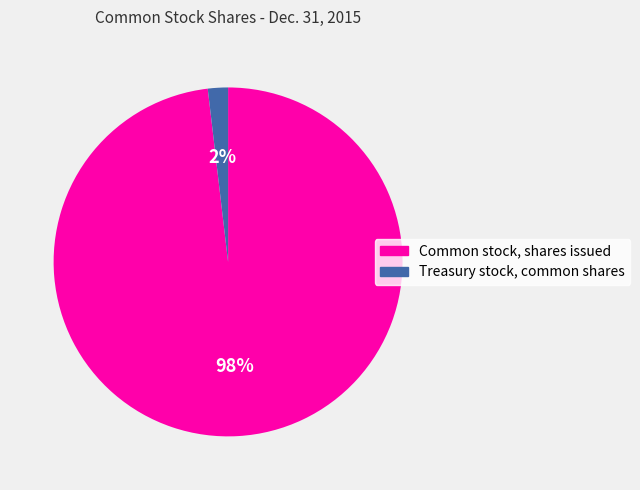

To the nearest percent, what is the difference between the Treasury stock, common shares and Common stock, shares issued slice percentages?

96%